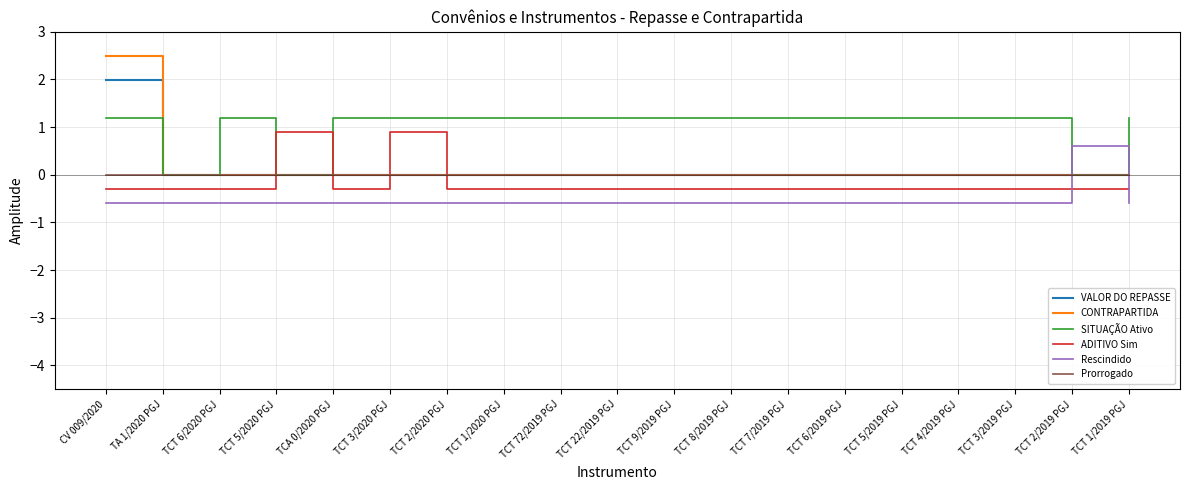

What are all the series names shown in the legend?

VALOR DO REPASSE, CONTRAPARTIDA, SITUAÇÃO Ativo, ADITIVO Sim, Rescindido, Prorrogado